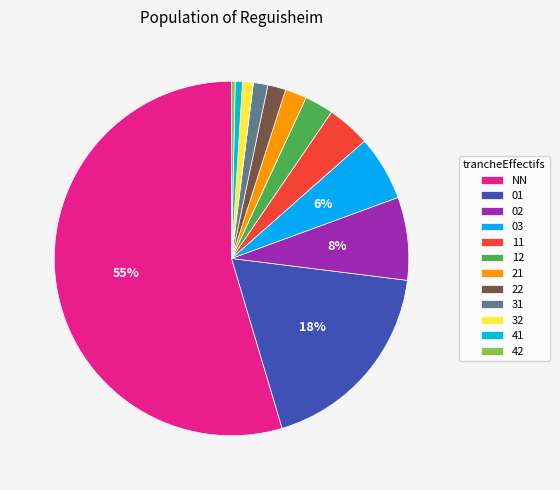

What is the change in value from NN to 31?

-162